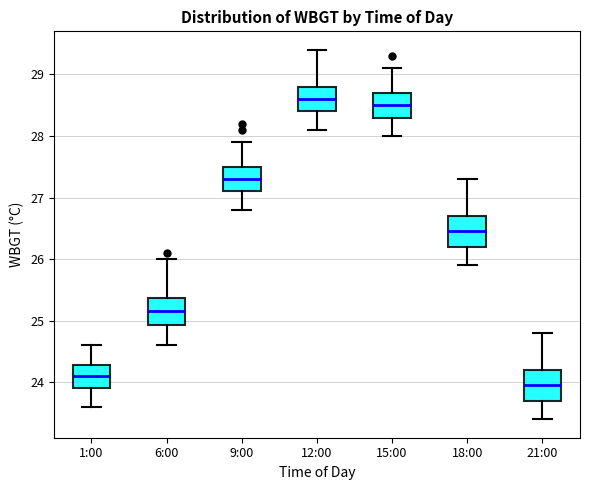

Reading left to right, read every box against the y-axis: the position of its median line, the range the box covers, and the ends of its whiskers. The values are not printed on the chart, so give them approximately, as read against the axis.

1:00: median 24.1, box 23.9 to 24.3, whiskers 23.6 to 24.6
6:00: median 25.2, box 24.9 to 25.4, whiskers 24.6 to 26.0
9:00: median 27.3, box 27.1 to 27.5, whiskers 26.8 to 27.9
12:00: median 28.6, box 28.4 to 28.8, whiskers 28.1 to 29.4
15:00: median 28.5, box 28.3 to 28.7, whiskers 28.0 to 29.1
18:00: median 26.5, box 26.2 to 26.7, whiskers 25.9 to 27.3
21:00: median 24.0, box 23.7 to 24.2, whiskers 23.4 to 24.8